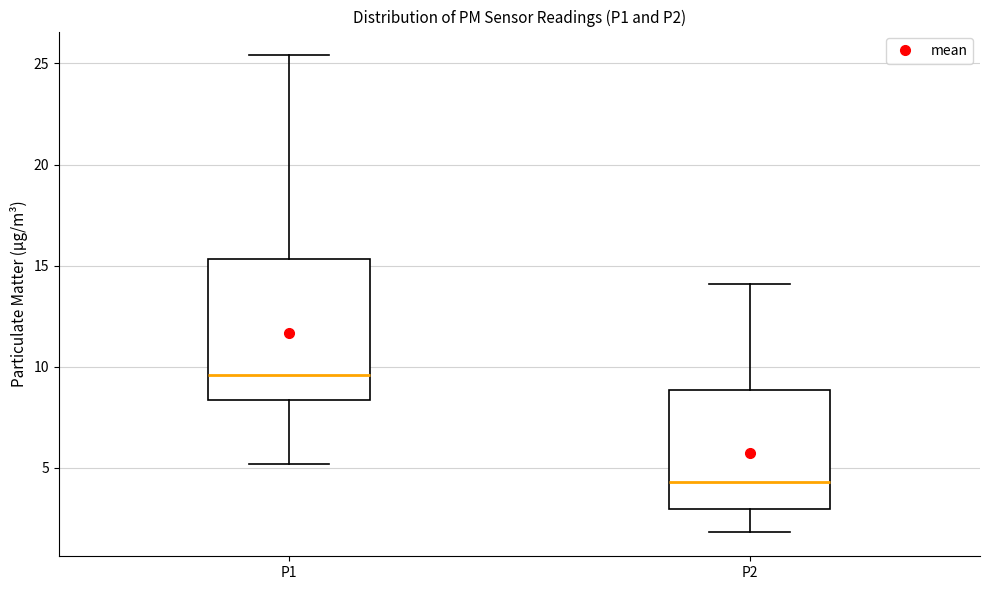

Which box's median line is the lowest?

P2